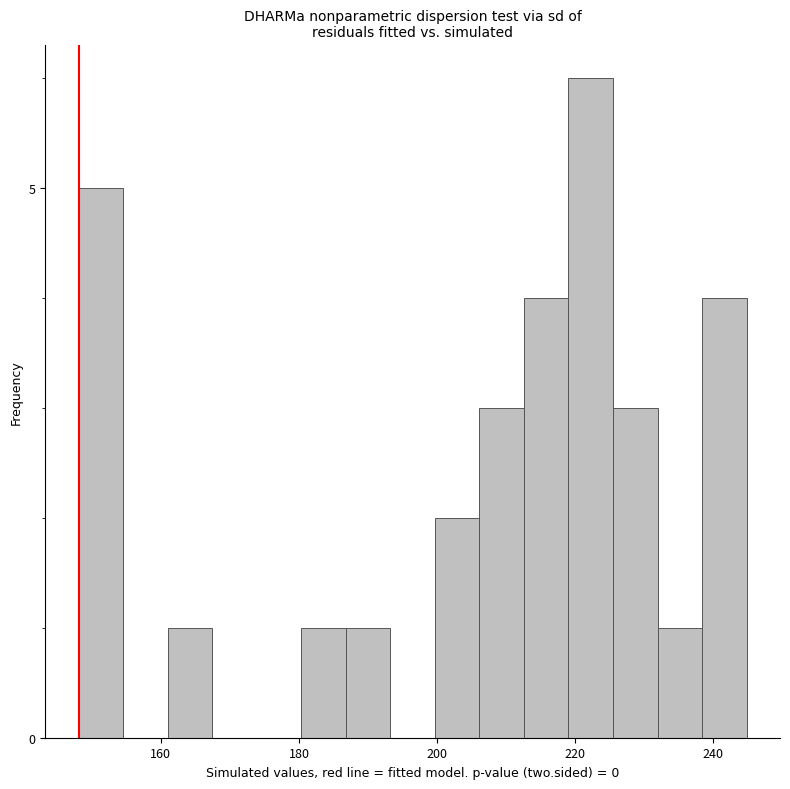

Around what value on the x-axis is the tallest bar? Give the approximate position of its centre, as read against the axis.

222